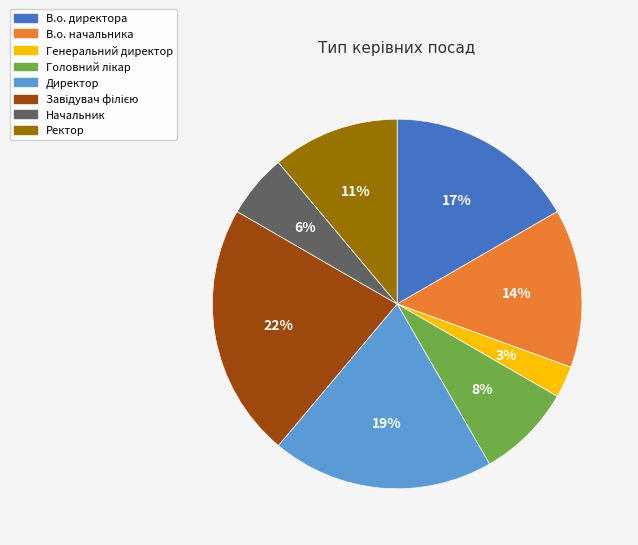

To the nearest percent, what percentage of the pie is В.о. директора?

17%